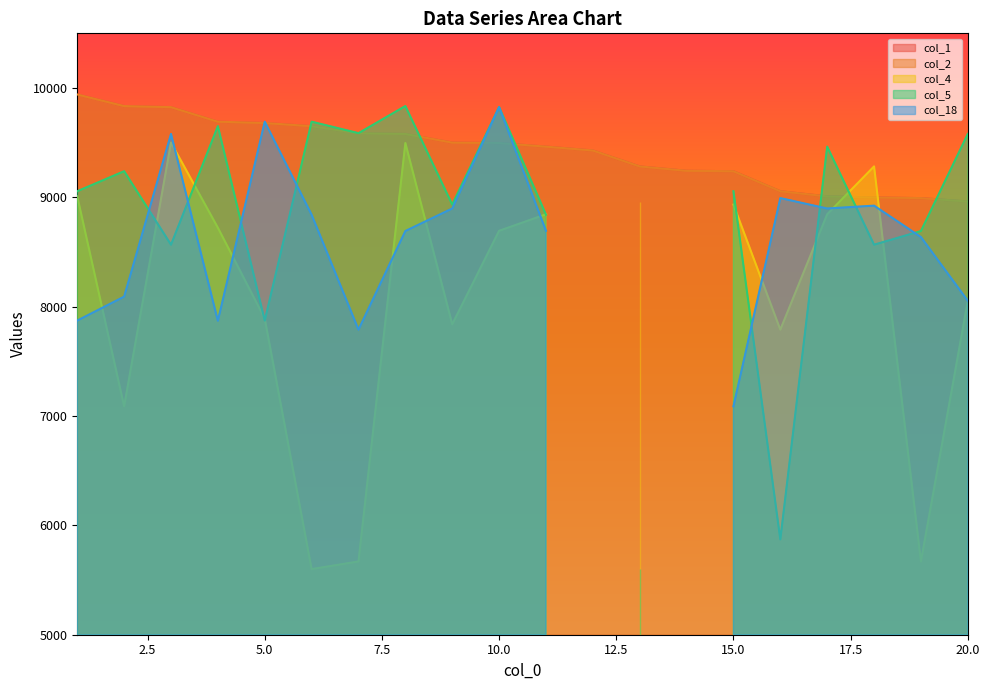

True or false: col_2 has a value of 14942.6 at 7.

False